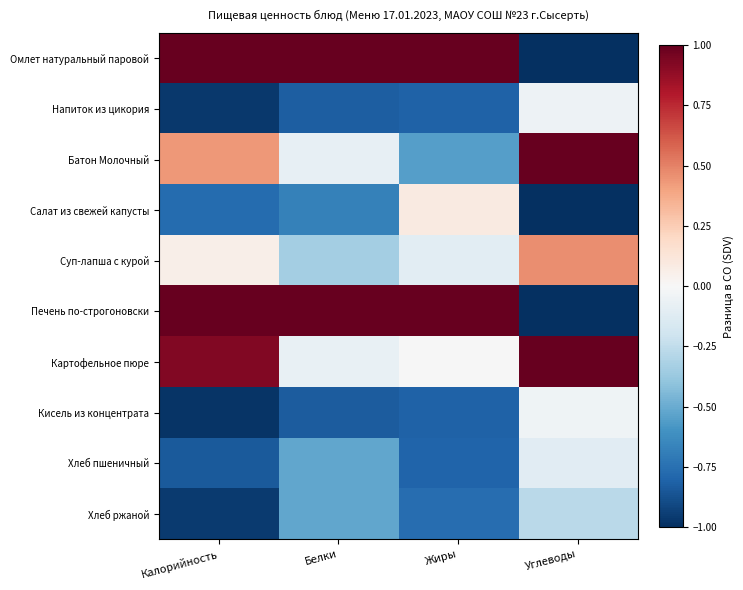

At how many categories does at least one series exceed 1?

4